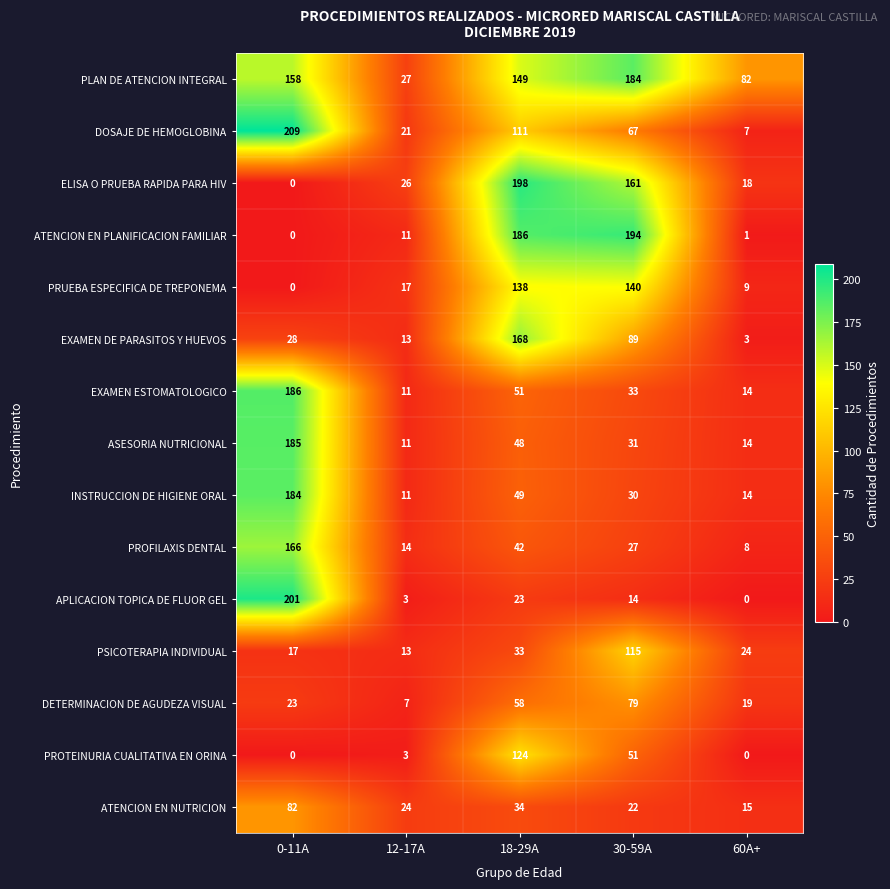

Read the EXAMEN ESTOMATOLOGICO value at 18-29A.

51